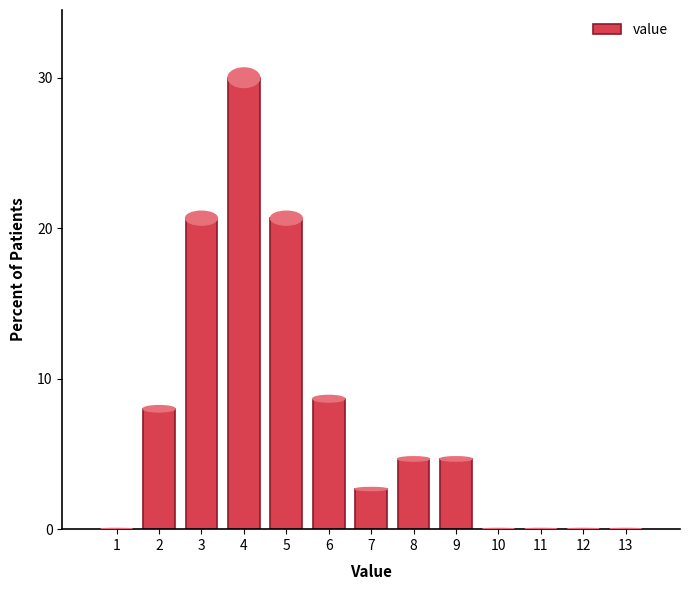

Reading left to right, what are all the values shown in this chart?

1=0.0	2=8.0	3=20.7	4=30.0	5=20.7	6=8.7	7=2.7	8=4.7	9=4.7	10=0.0	11=0.0	12=0.0	13=0.0